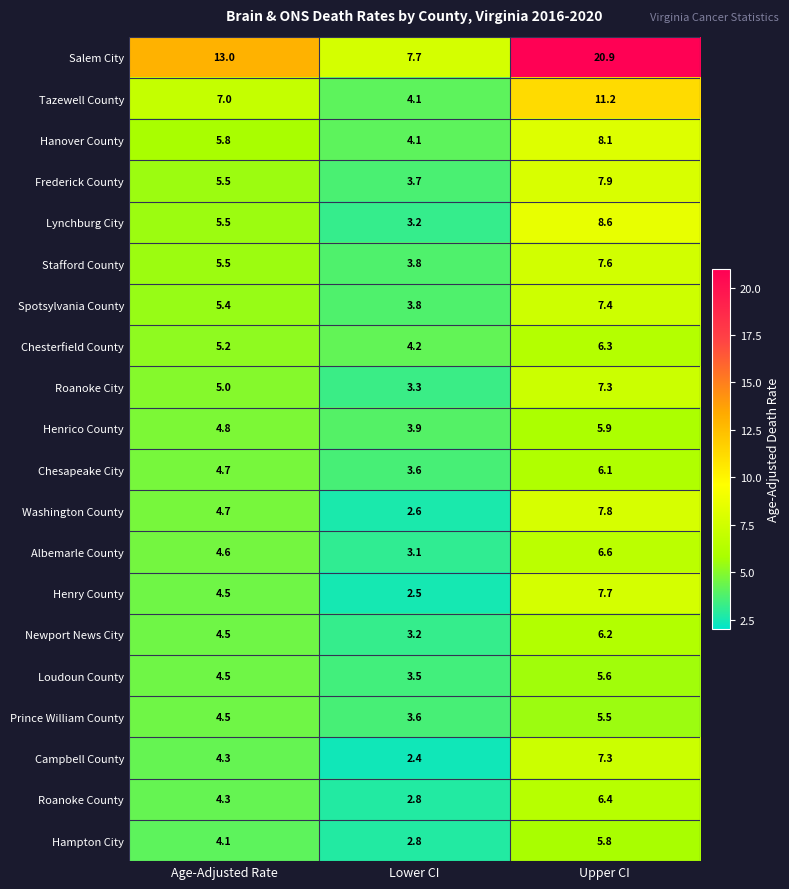

Rank the categories by Campbell County value from highest to lowest.

Upper CI, Age-Adjusted Rate, Lower CI